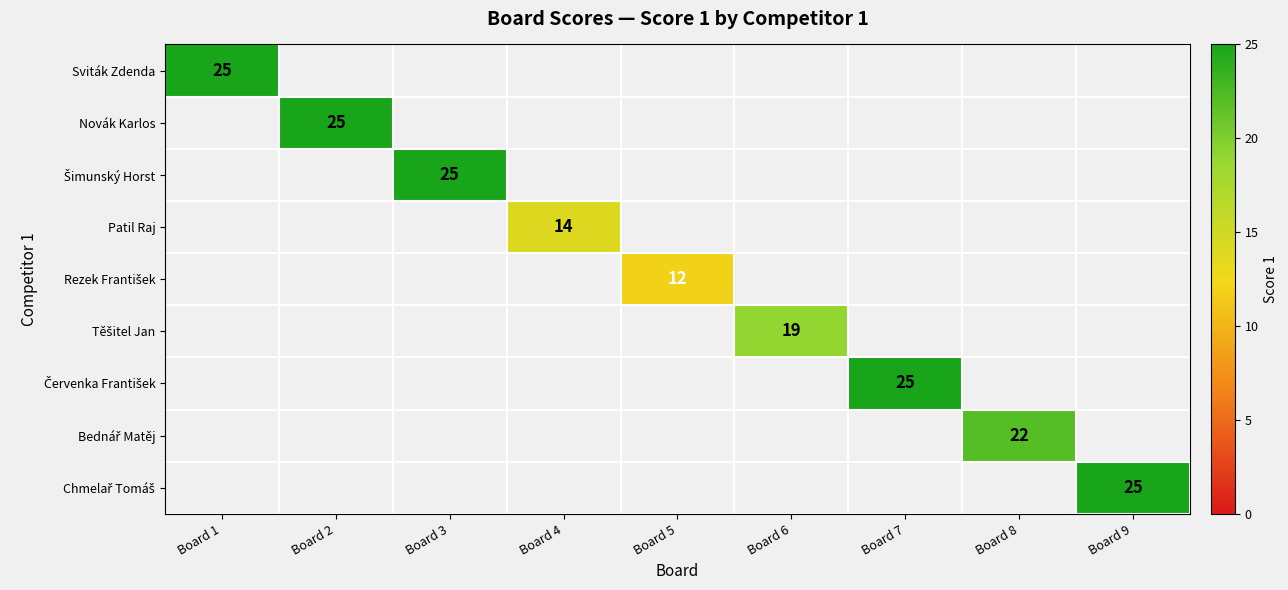

Which series has the largest range (max minus min)?

Sviták Zdenda